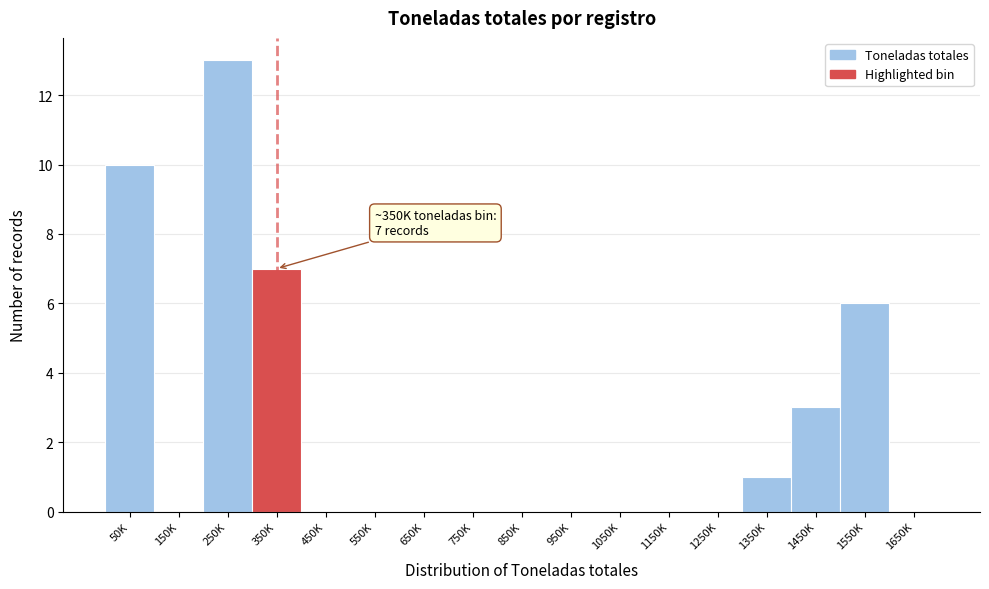

Reading left to right, extract all data points from this chart.

50K=10	150K=0	250K=13	350K=7	450K=0	550K=0	650K=0	750K=0	850K=0	950K=0	1050K=0	1150K=0	1250K=0	1350K=1	1450K=3	1550K=6	1650K=0